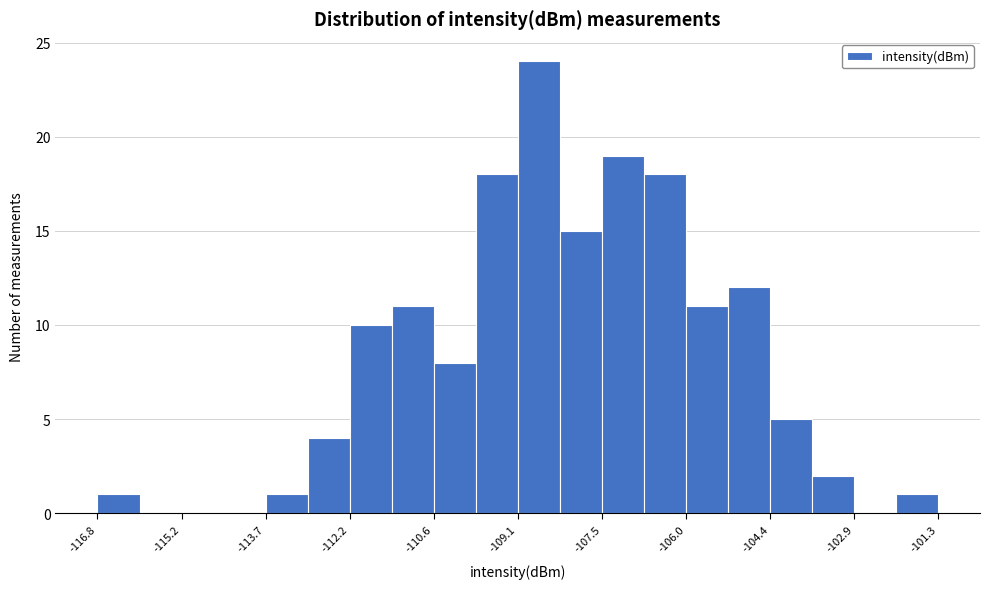

Around what value on the x-axis is the tallest bar? Give the approximate position of its centre, as read against the axis.

-108.6